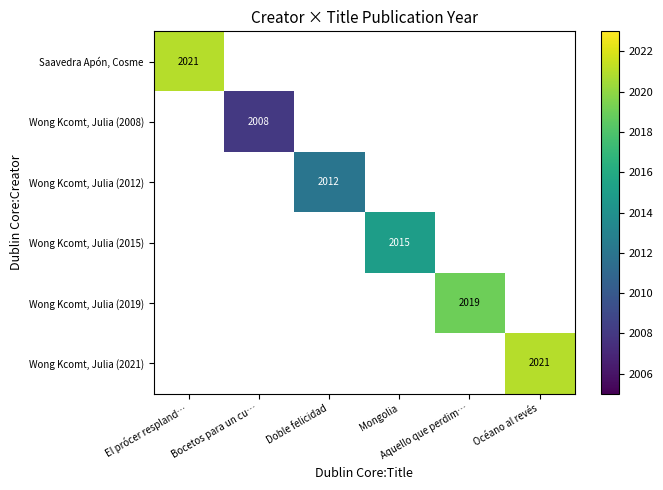

The value of Wong Kcomt, Julia (2021) at Océano al revés is 2021.0. True or false?

True